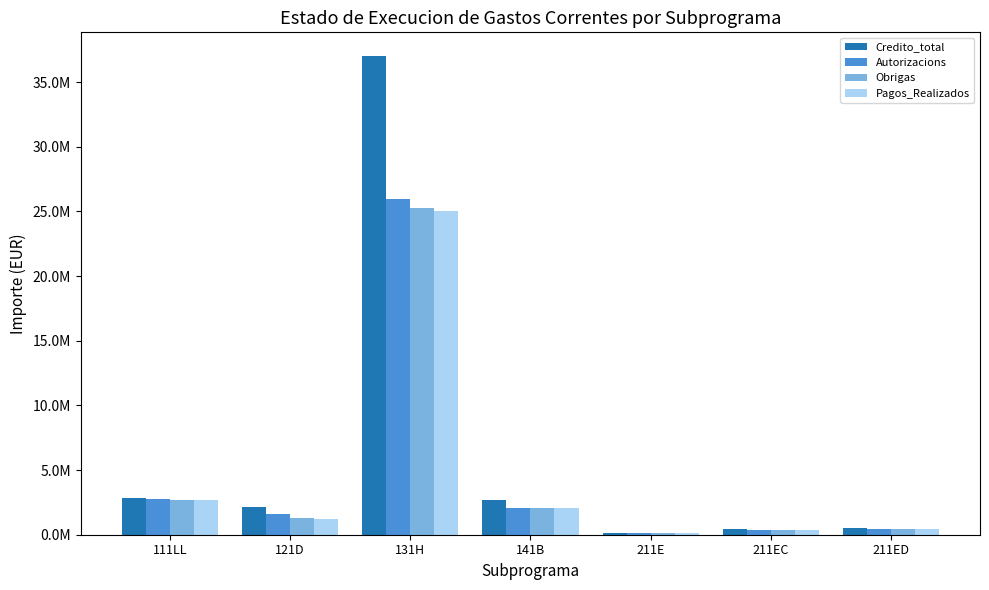

Reading left to right, what are all the values shown in this chart?

Credito_total: 2877659.7	2133248.0	36992393.8	2691417.9	145455.4	427934.9	486386.3
Autorizacions: 2771705.3	1573112.8	25953704.1	2097011.9	120828.7	389256.8	438860.0
Obrigas: 2663482.0	1255576.6	25293161.2	2087589.5	113810.7	355419.4	416531.6
Pagos_Realizados: 2671089.4	1249459.9	25064771.9	2087589.5	113810.7	355419.4	416531.6